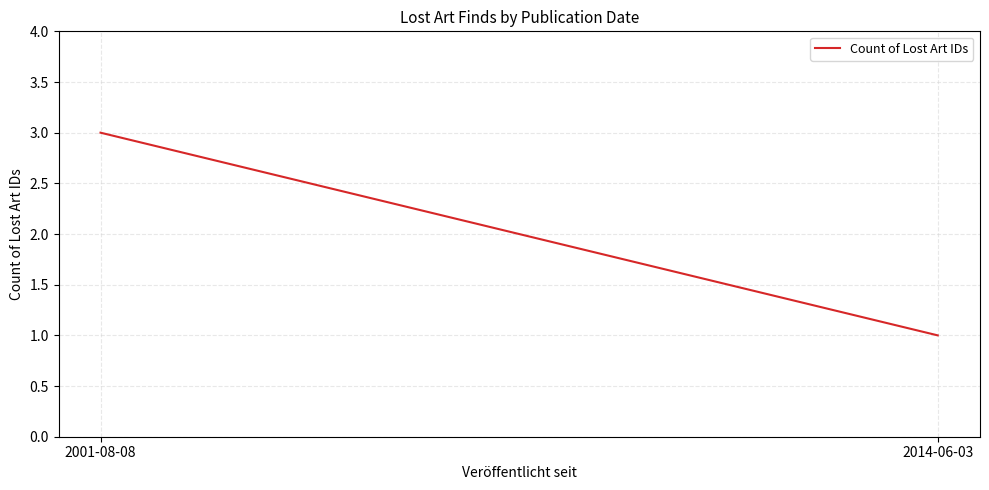

Reading left to right, transcribe all the data shown in this chart.

2001-08-08=3	2014-06-03=1